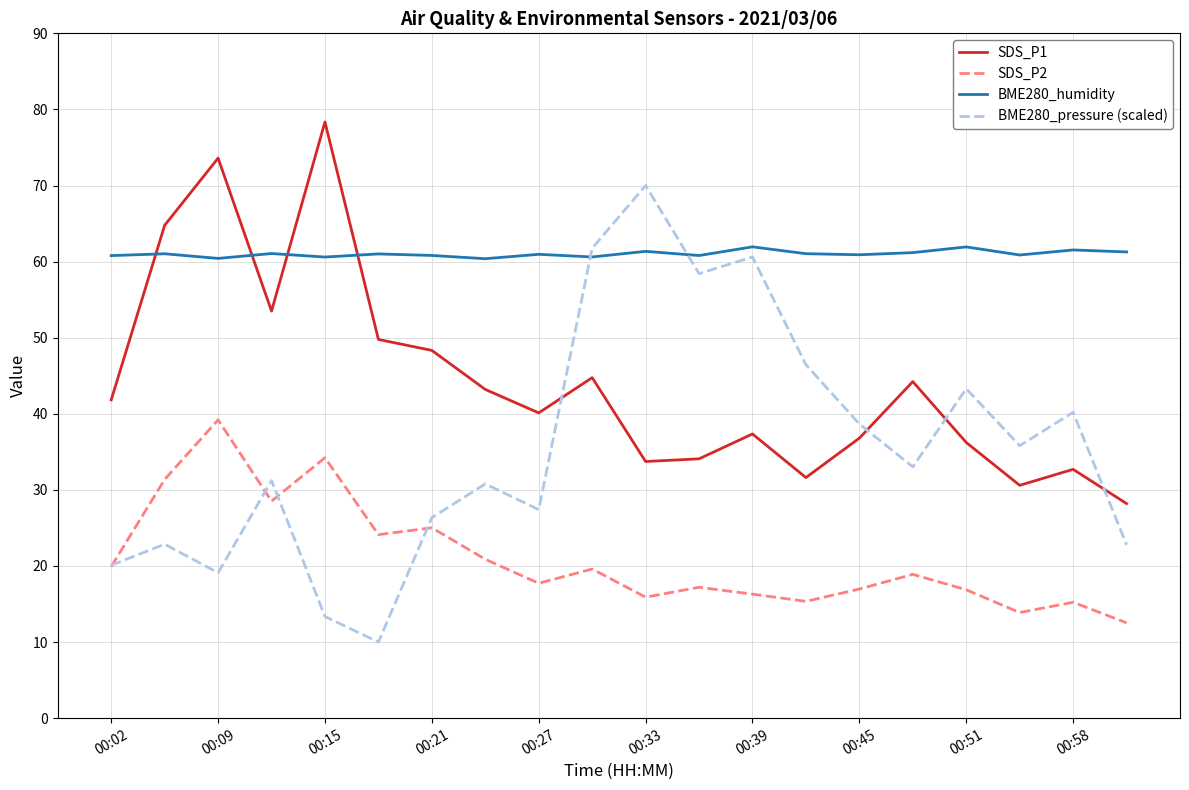

Does the chart have visible grid lines?

Yes